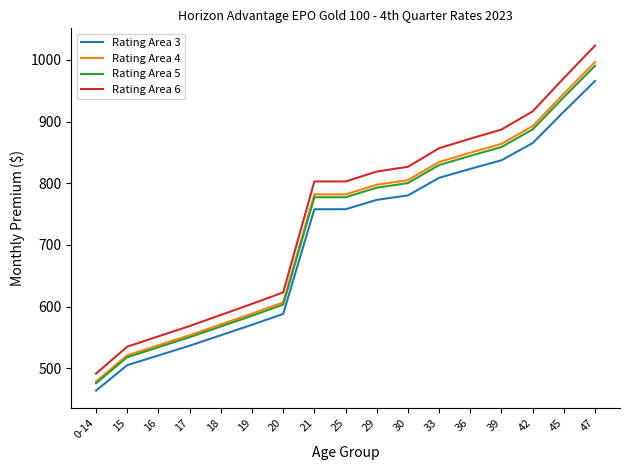

List the series in order of their peak value, lowest first.

Rating Area 3, Rating Area 5, Rating Area 4, Rating Area 6